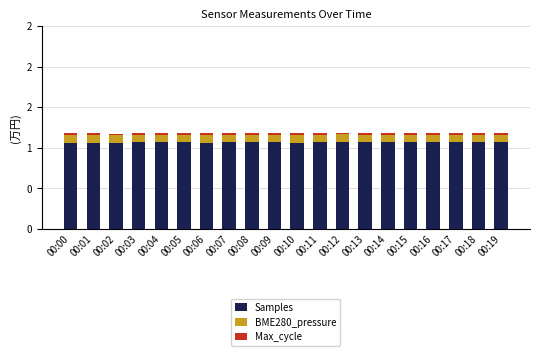

Does the chart contain any negative values?

No